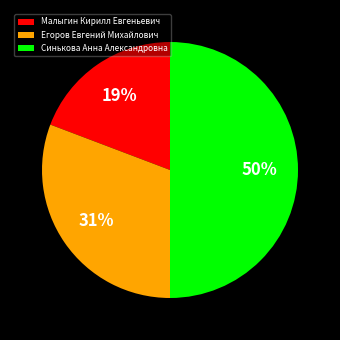

Which has a higher value, Синькова Анна Александровна or Егоров Евгений Михайлович?

Синькова Анна Александровна